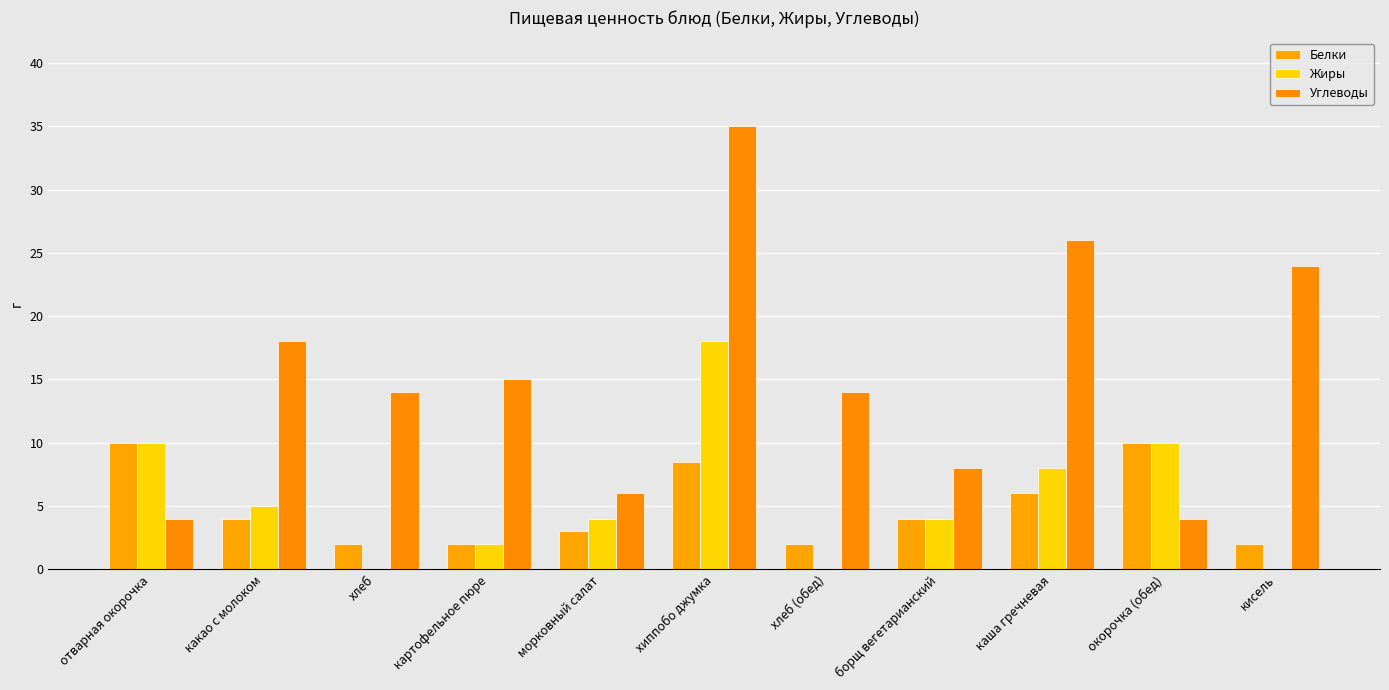

What is the total value across all series at борщ вегетарианский?

16.0